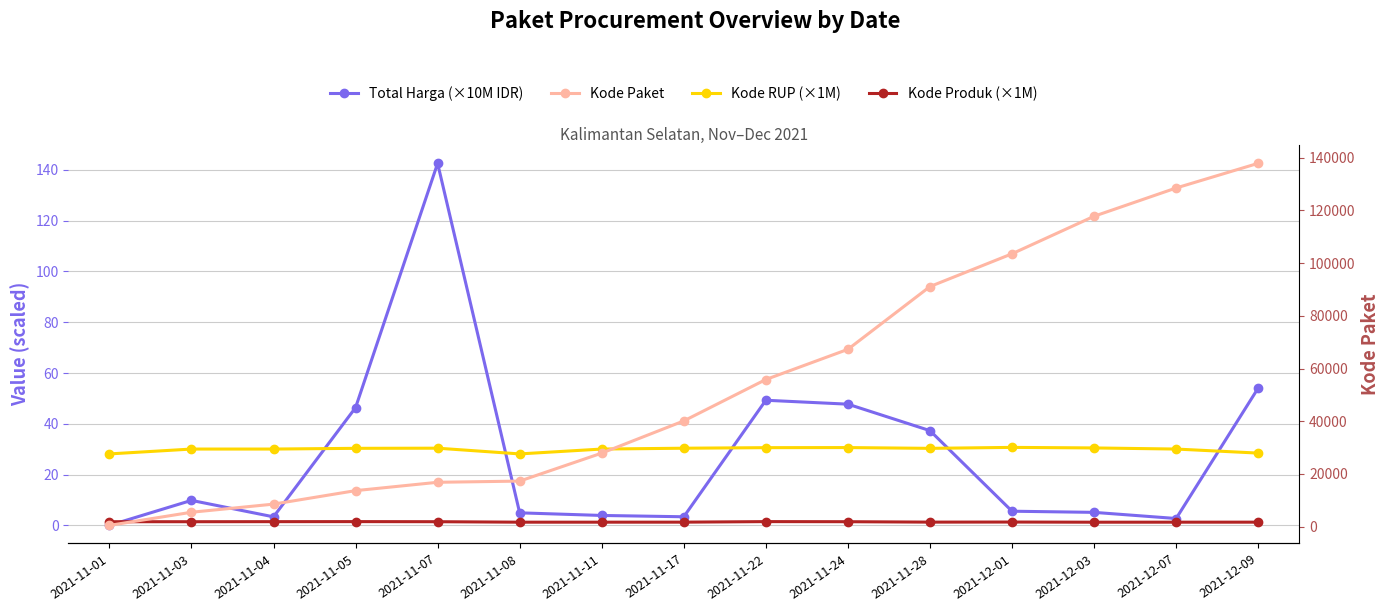

Which has a higher value, 2021-12-09 or 2021-12-03?

2021-12-09